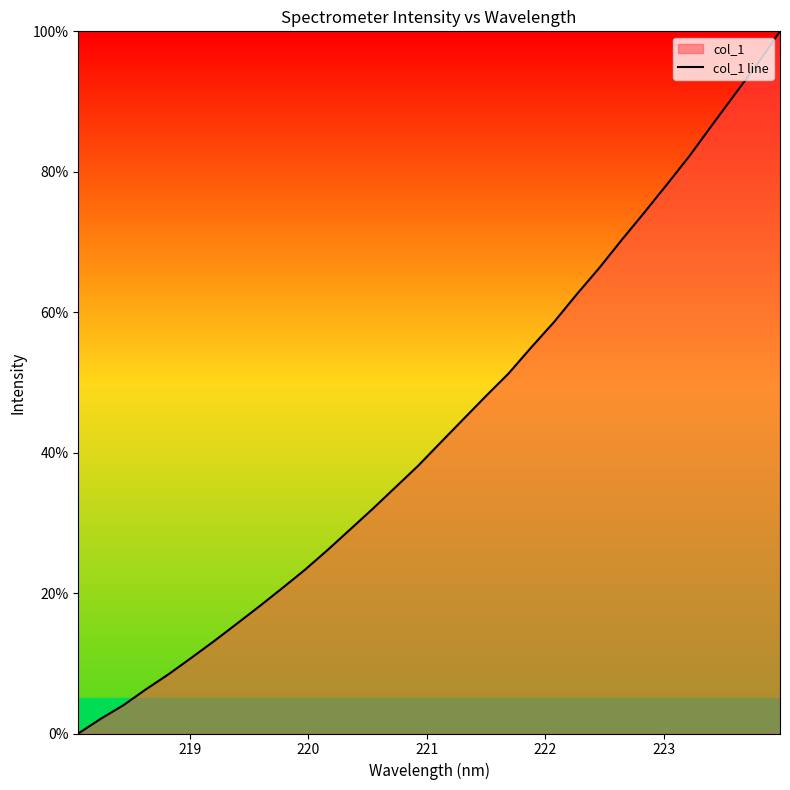

Reading left to right, list all the values displayed in this chart.

0.0	2.1	4.0	6.3	8.5	10.8	13.2	15.6	18.1	20.7	23.3	26.1	29.1	32.0	35.1	38.1	41.5	44.8	48.1	51.3	55.0	58.6	62.5	66.3	70.3	74.2	78.2	82.3	86.7	91.0	95.3	100.0